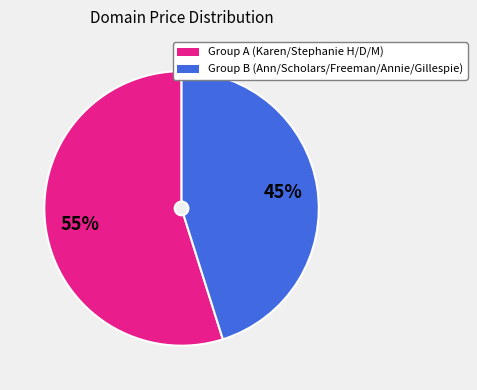

Does any single category account for the majority?

Yes